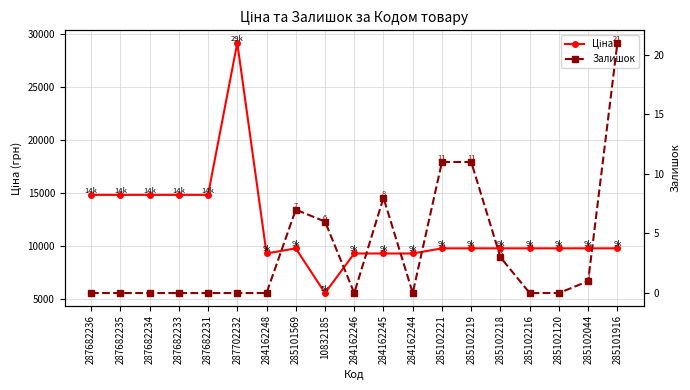

What is the highest value of the Залишок series?

21.0